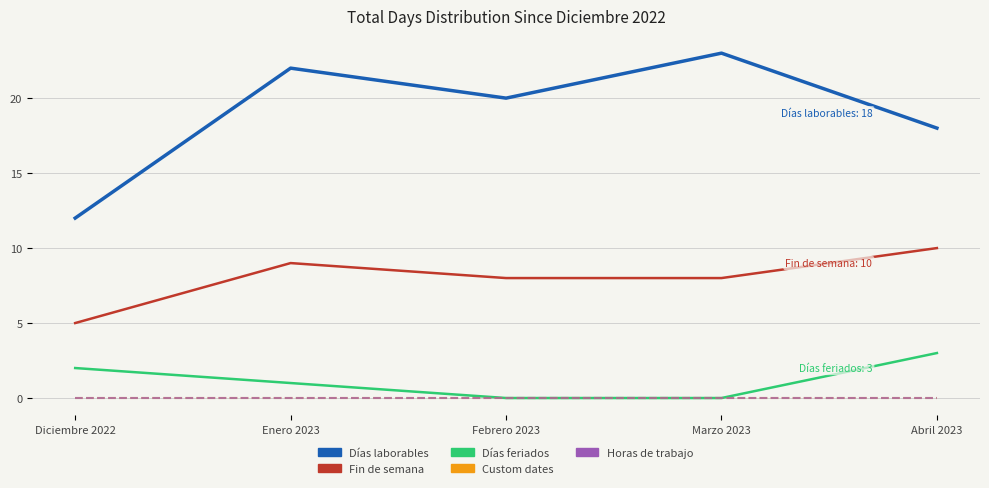

True or false: Fin de semana and Custom dates cross at least once.

False